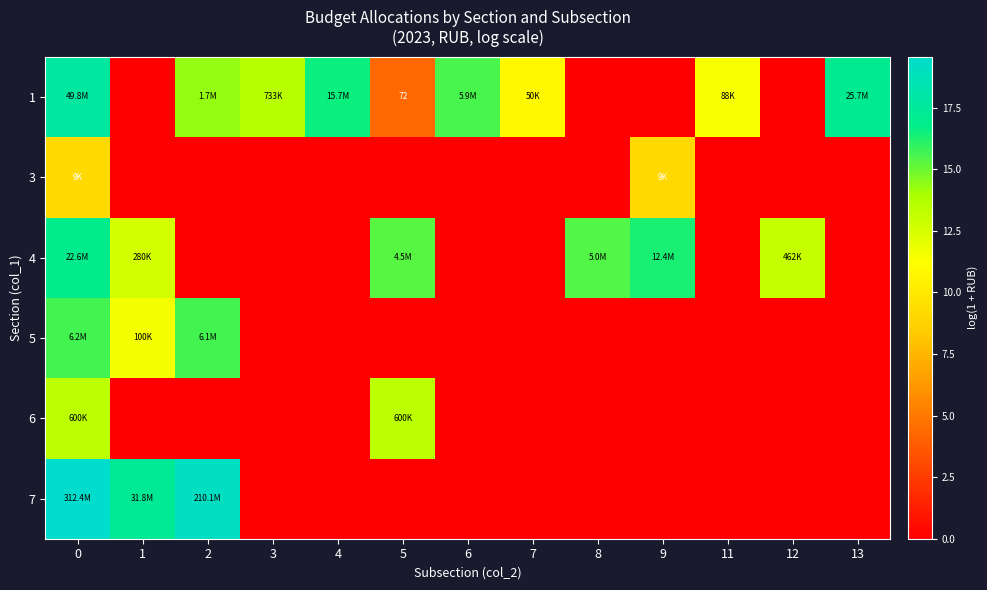

Is it true that 5 equals 0.0 at 11?

True